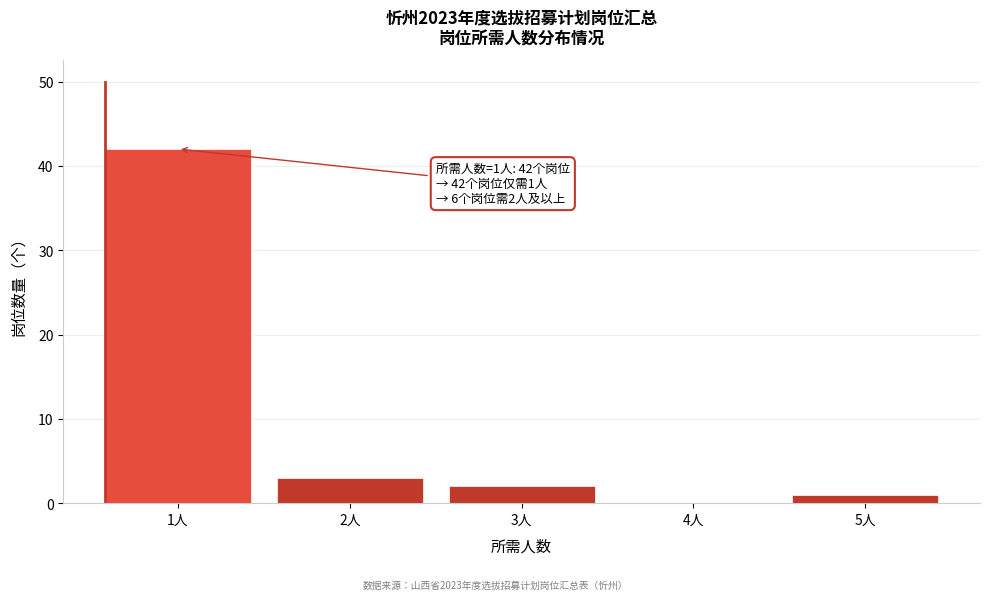

Reading left to right, extract all data points from this chart.

1人=42	2人=3	3人=2	4人=0	5人=1